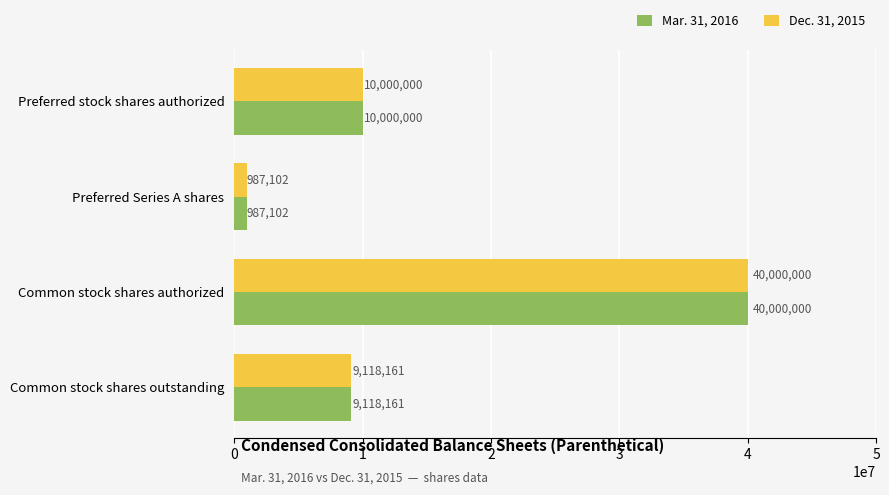

What is the total value across all series at Preferred Series A shares?

1974204